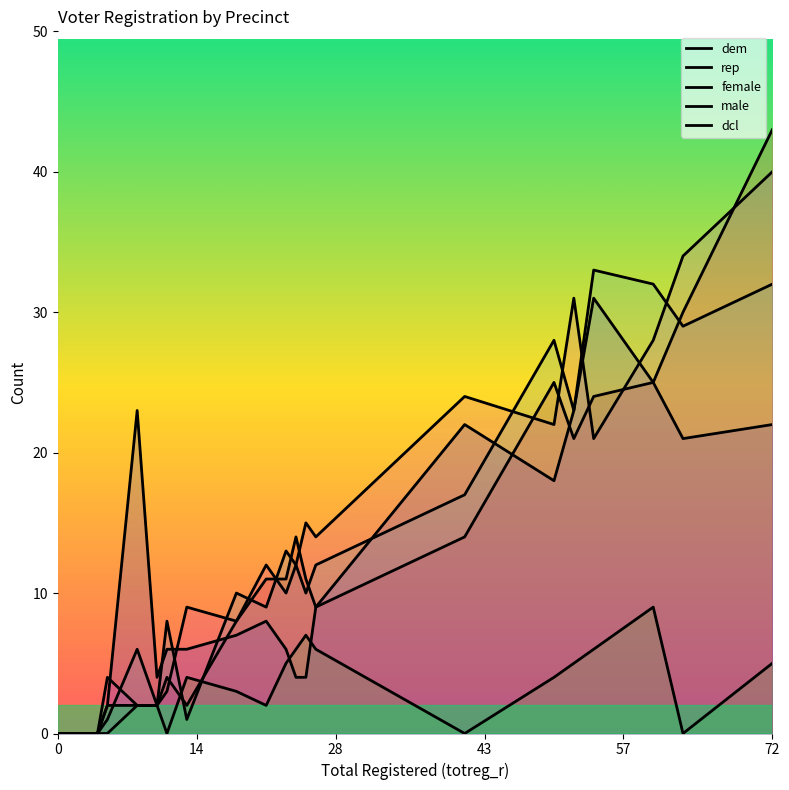

How many series are shown in this chart?

5